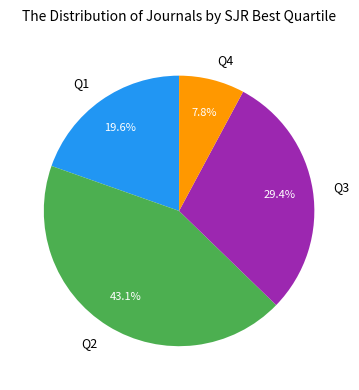

Does Q3 represent more than half of the total?

No